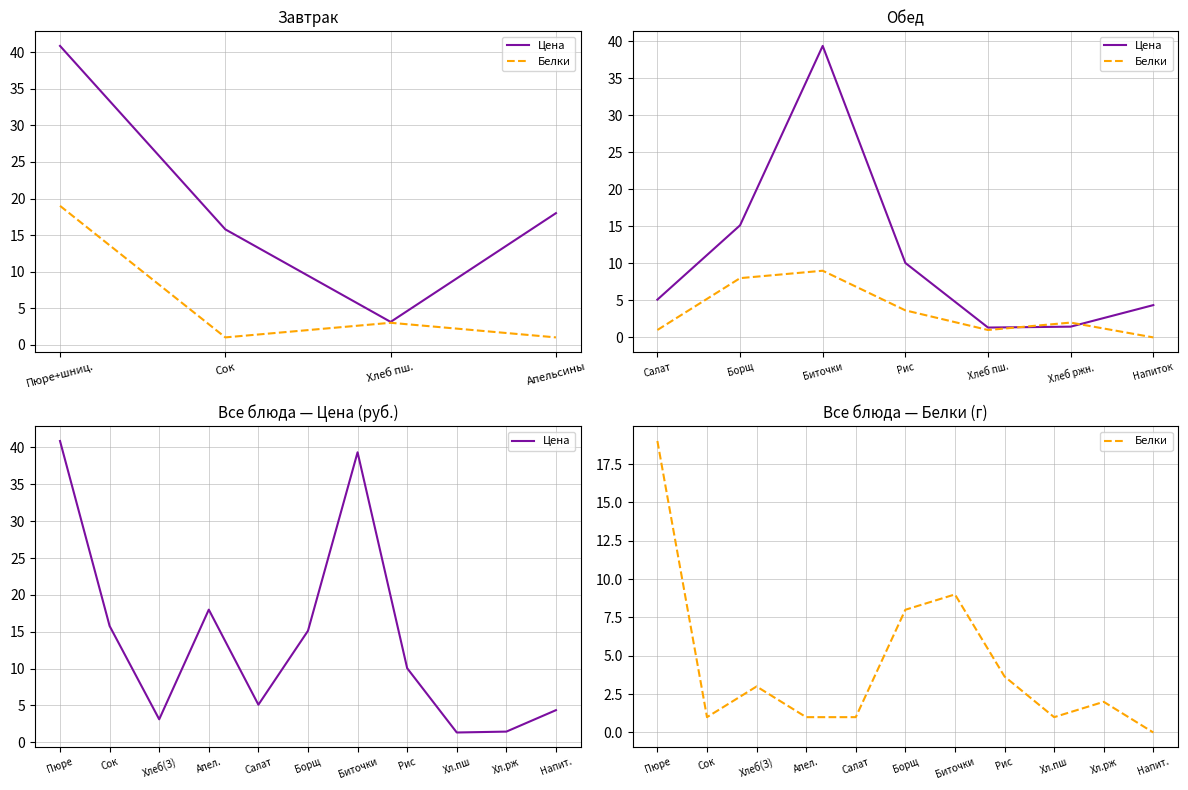

Rank the series by their maximum value, from highest to lowest.

Цена, Белки